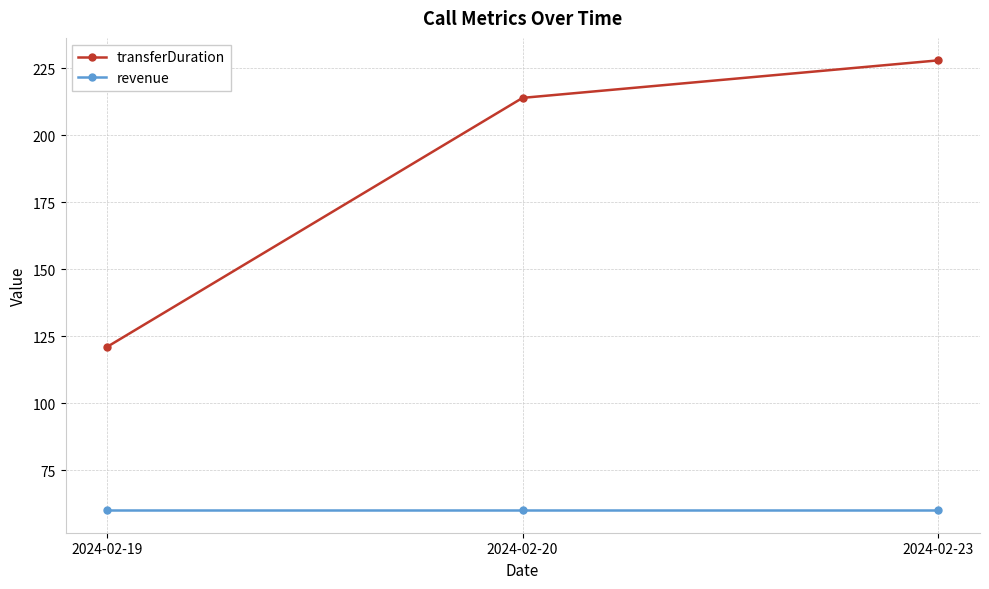

Which series has the widest spread of values?

transferDuration